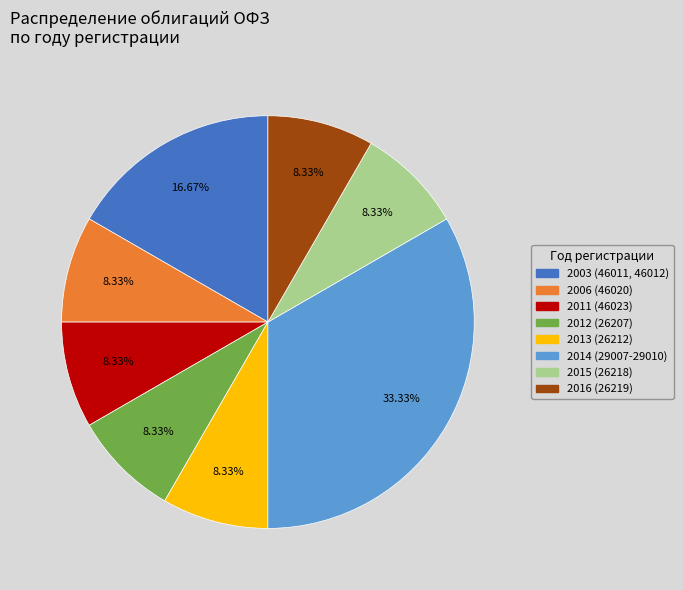

To the nearest percent, what is the difference between the largest and smallest slice percentages?

25%